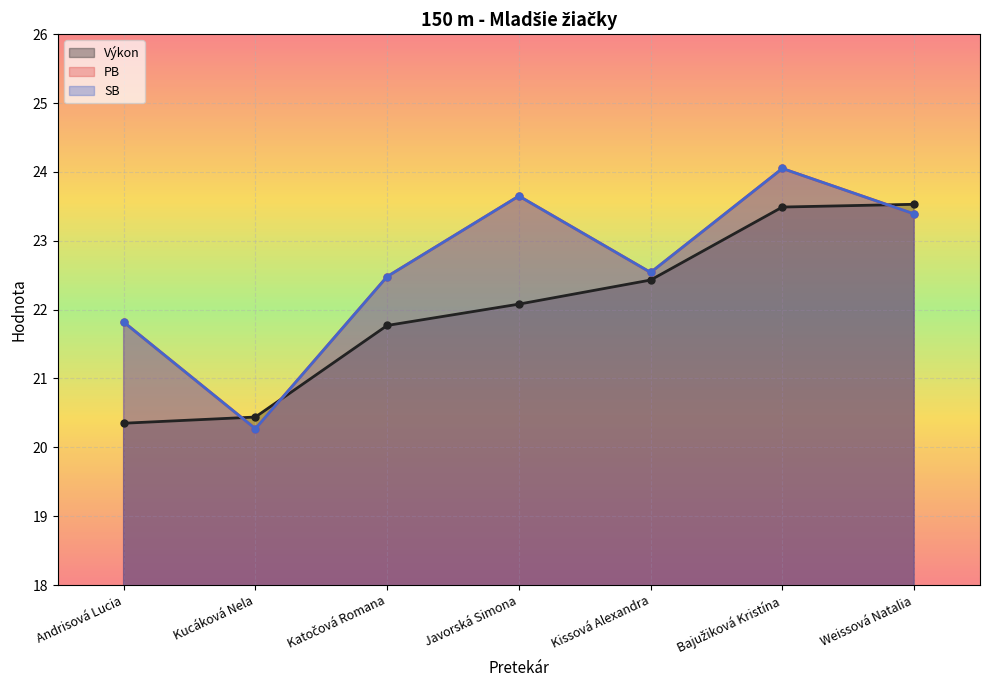

Which label corresponds to the largest value in the chart?

Bajužiková Kristína